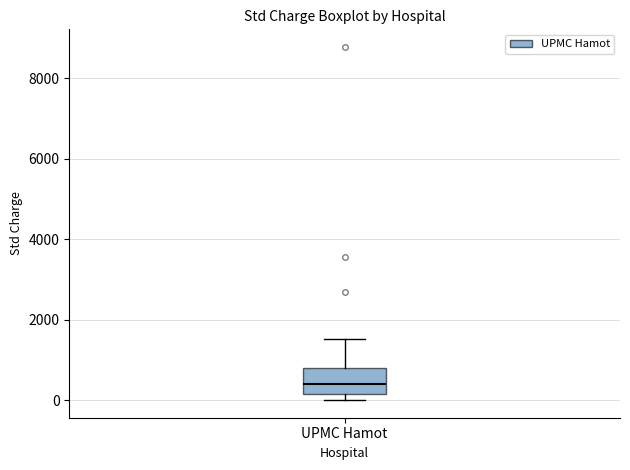

Transcribe this box plot: give where the median line is, the range the box spans, and where the two whiskers end, as read against the y-axis. The values are not printed on the chart, so give them approximately, as read against the axis.

median 400, box 200 to 800, whiskers 0 to 1600